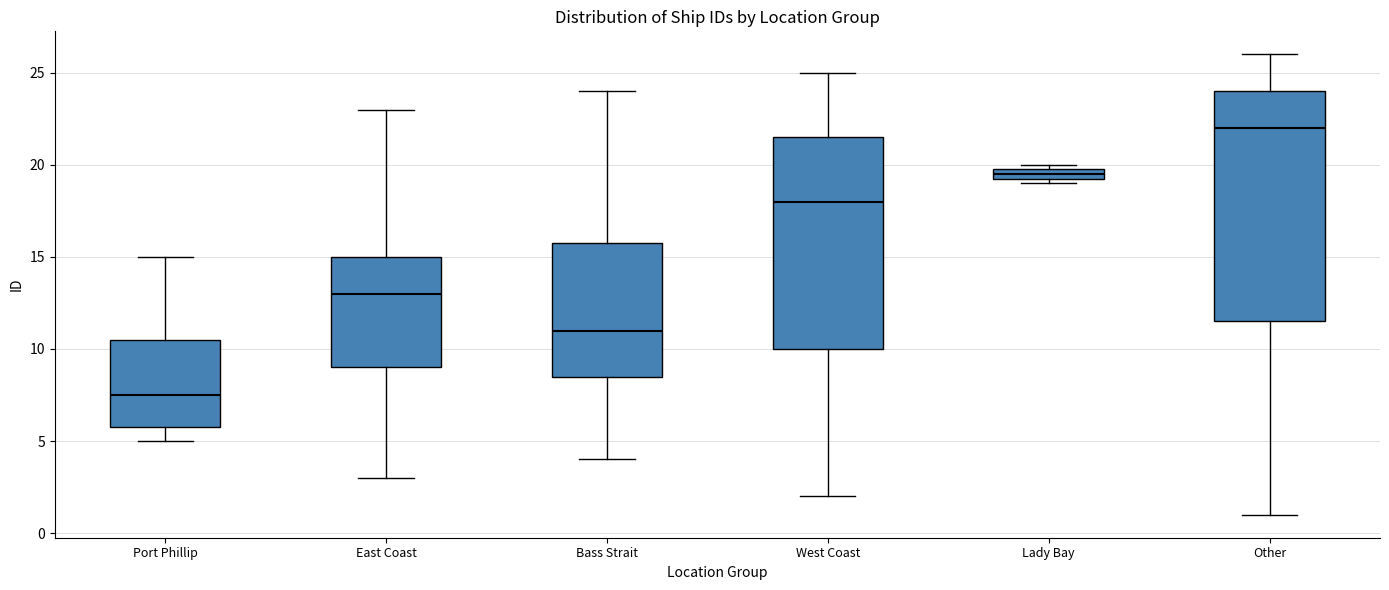

Which box's median line is the lowest?

Port Phillip